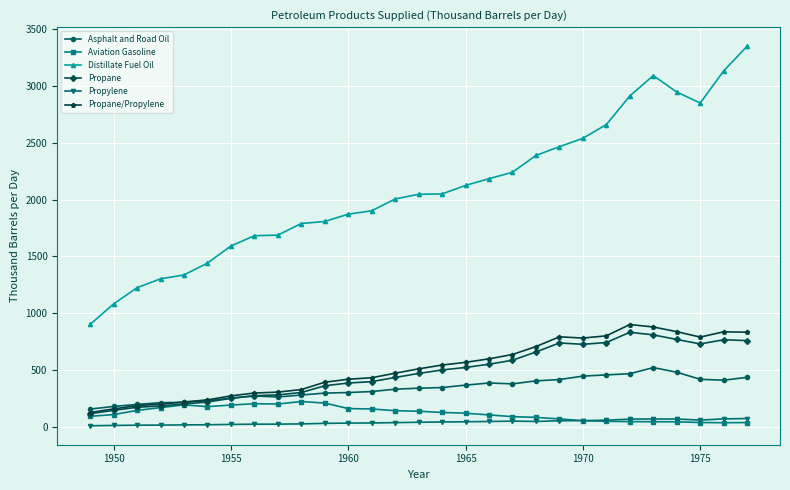

How many distinct data groups are displayed?

6